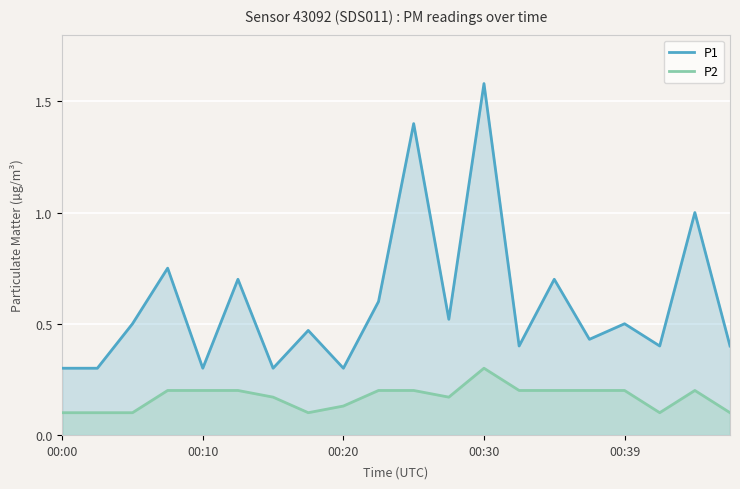

How many P1 values are between 0 and 1?

18